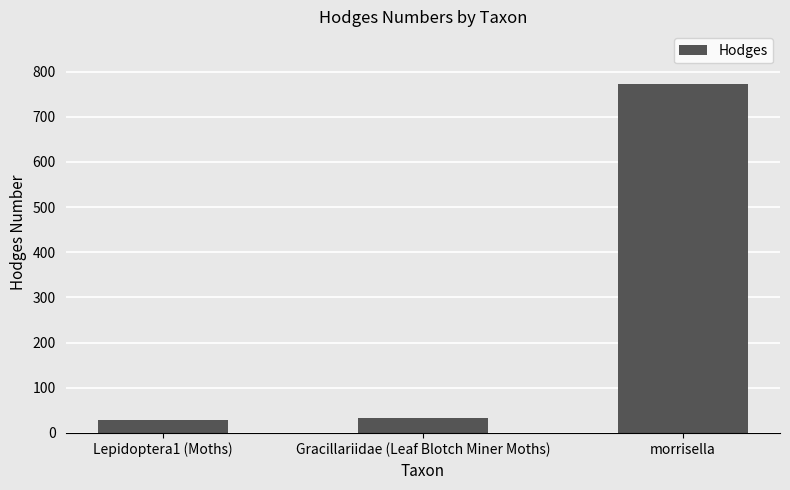

What is the value of the 2nd bar from the left?

33.2